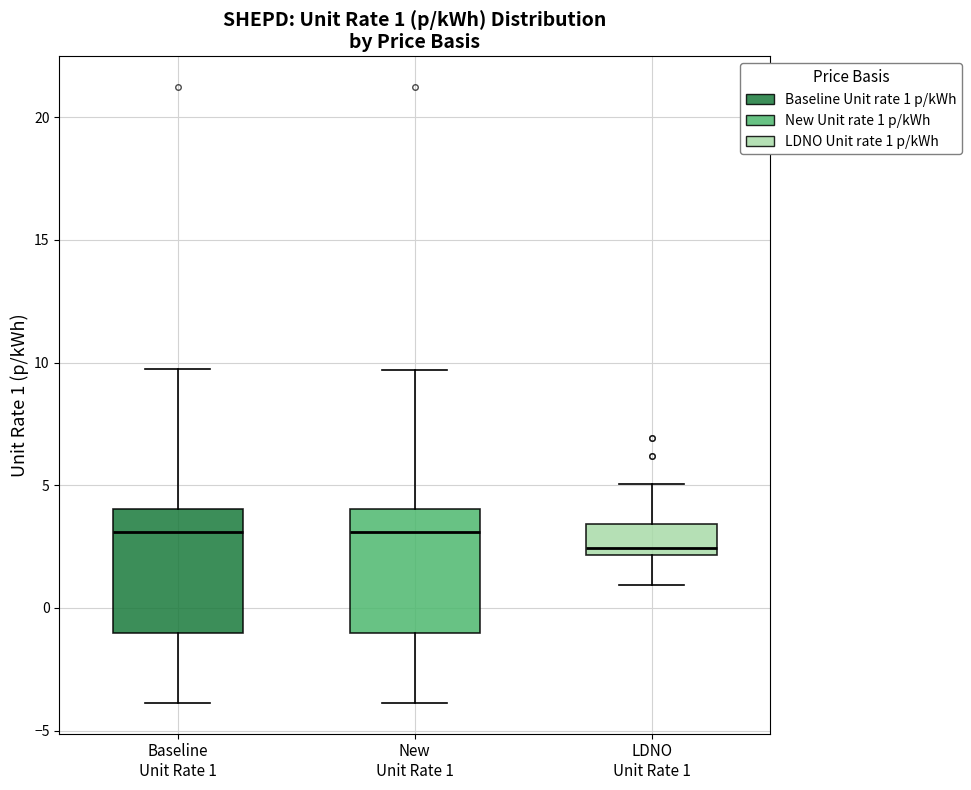

Which box has the lowest median line?

LDNO Unit Rate 1